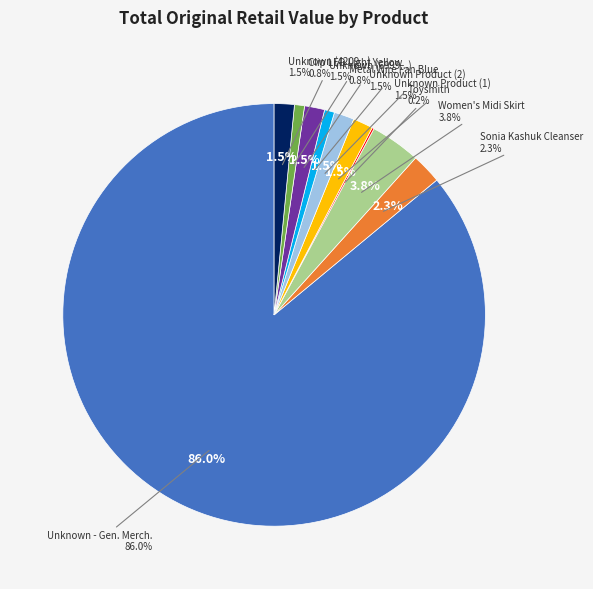

Is it true that Women's Midi Utility Skirt - Prologue is 4% of the pie?

True